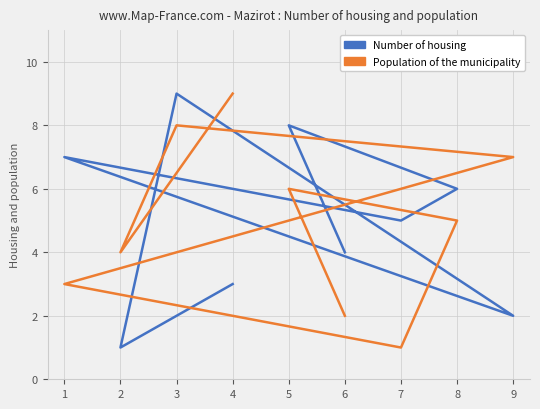

In Population of the municipality, how many points are higher than both neighbors (excluding endpoints)?

2